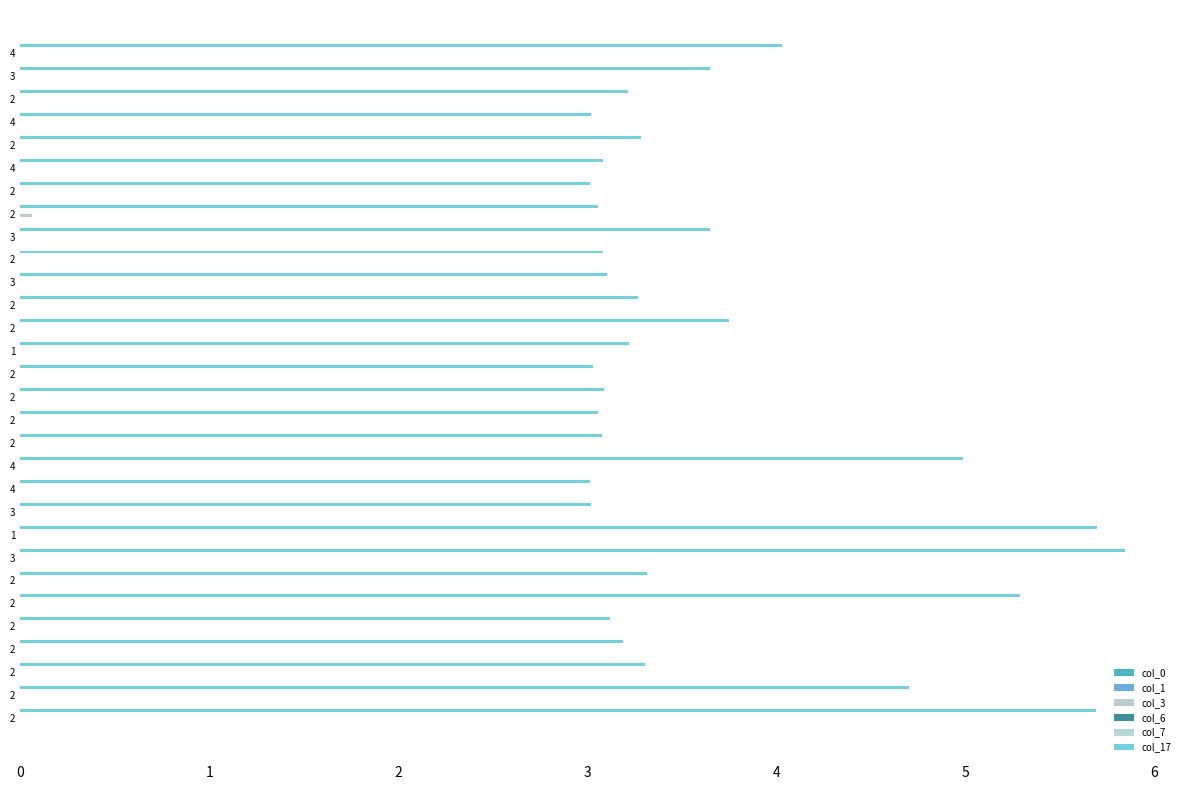

Are the bars horizontal?

Yes